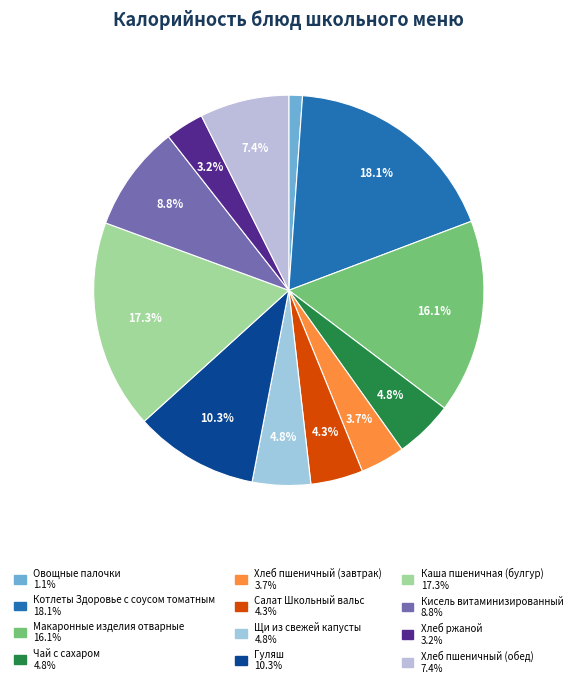

To the nearest percent, what portion does Хлеб пшеничный (завтрак) represent?

4%